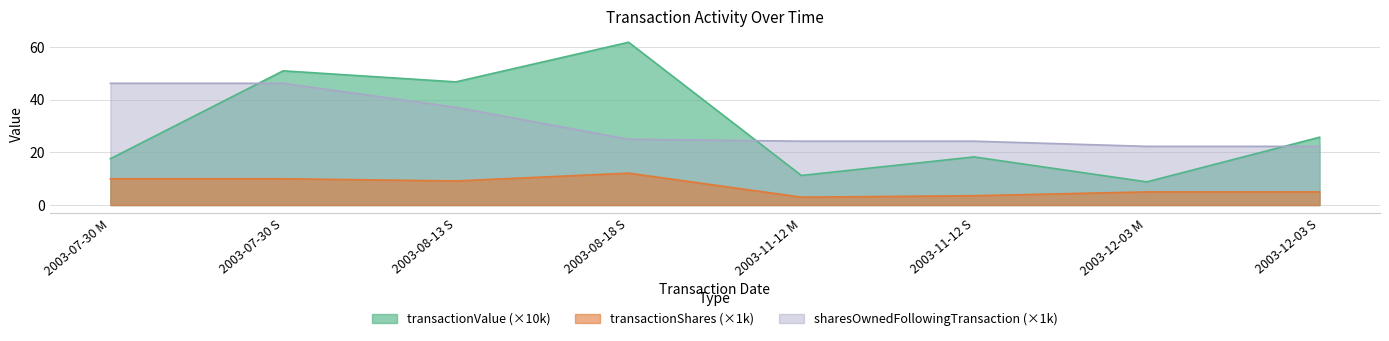

At which category is the sum across all series the highest?

2003-07-30 S